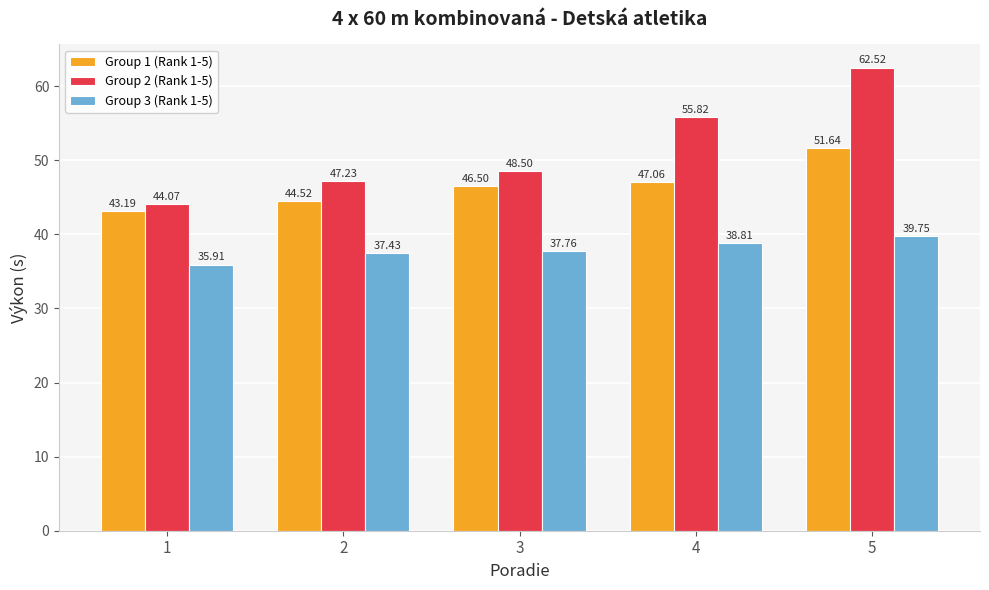

What is the difference between the second highest and second lowest values in the Group 3 (Rank 1-5) series?

1.4